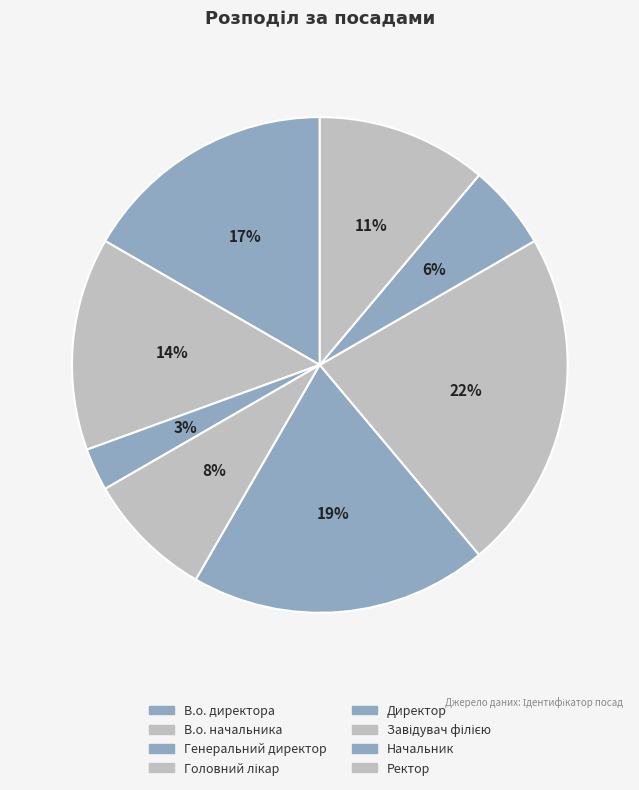

To the nearest percent, what percentage of the pie is Завідувач філією?

22%